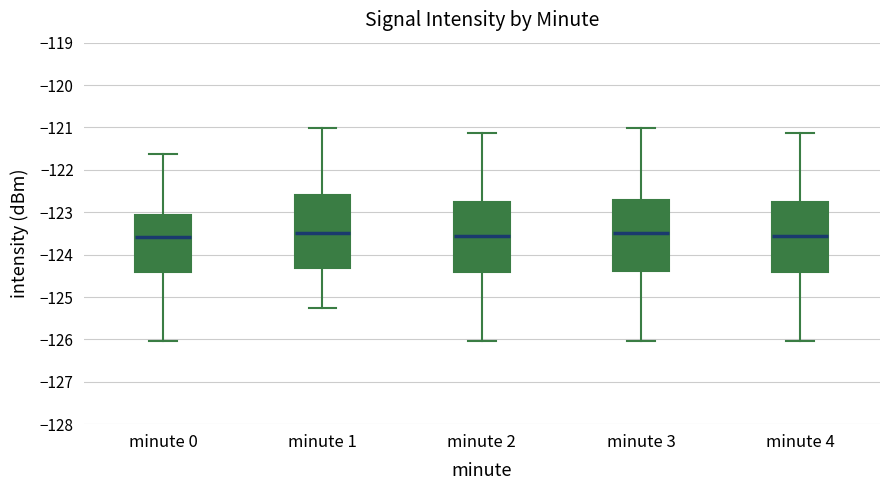

Reading left to right, read every box against the y-axis: the position of its median line, the range the box covers, and the ends of its whiskers. The values are not printed on the chart, so give them approximately, as read against the axis.

minute 0: median -123.6, box -124.4 to -123.1, whiskers -126.0 to -121.6
minute 1: median -123.5, box -124.3 to -122.6, whiskers -125.3 to -121.0
minute 2: median -123.6, box -124.4 to -122.8, whiskers -126.0 to -121.1
minute 3: median -123.5, box -124.4 to -122.7, whiskers -126.0 to -121.0
minute 4: median -123.6, box -124.4 to -122.8, whiskers -126.0 to -121.1